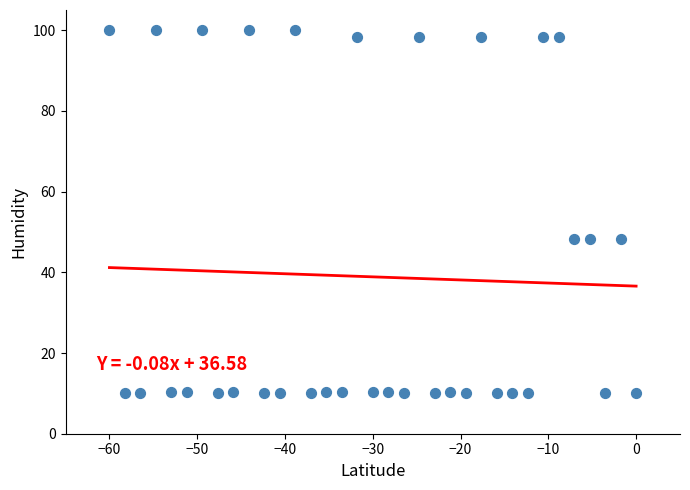

What is the range of X values (max minus min)?

60.0